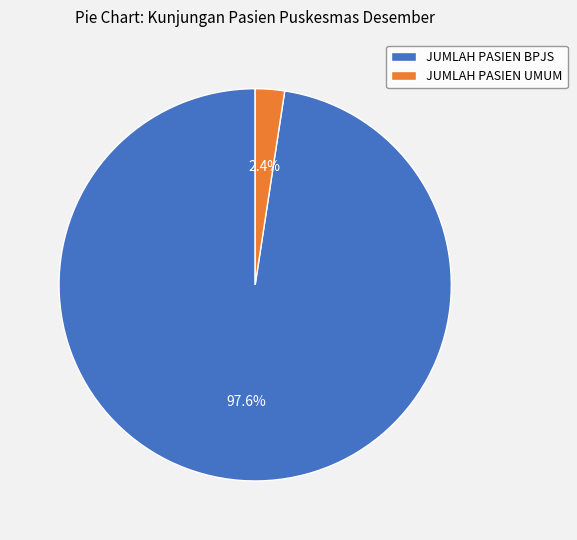

Is there any slice that represents more than half of the pie?

Yes